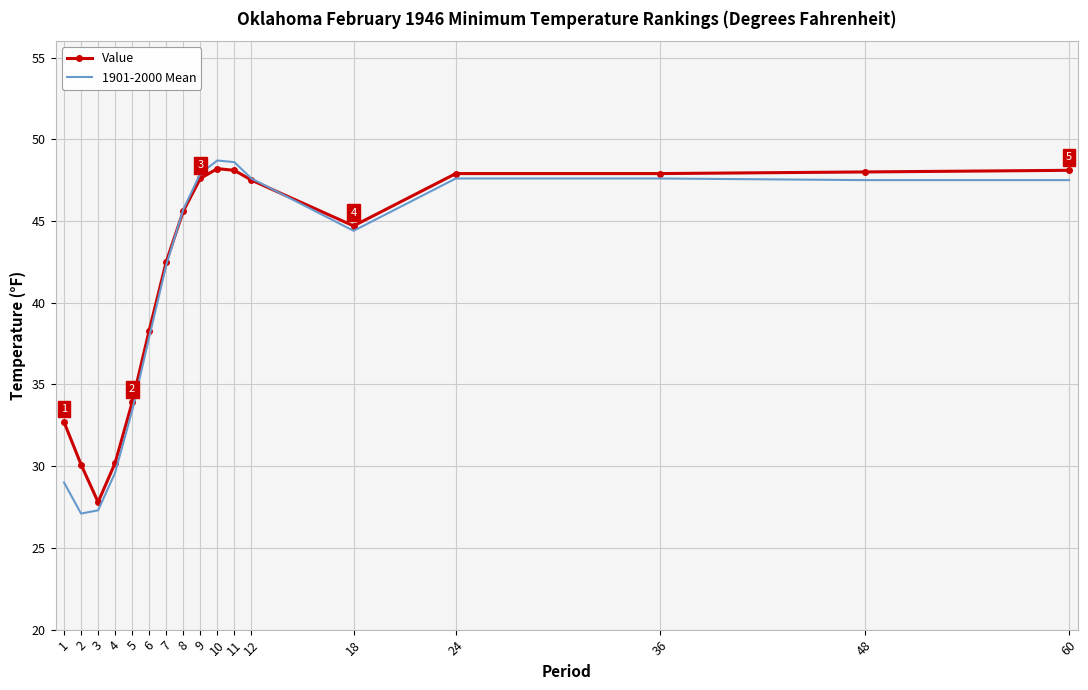

What is the minimum value shown in the chart?

27.1